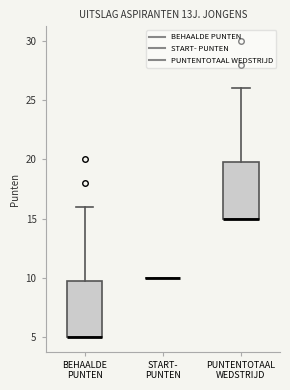

Reading left to right, transcribe this box plot: for each box, give where its median line is, the range the box spans, and where its two whiskers end, as read against the y-axis. The values are not printed on the chart, so give them approximately, as read against the axis.

BEHAALDE PUNTEN: median 5 (drawn on the box's lower edge), box 5 to 10, whiskers 5 to 16
START- PUNTEN: box collapsed to a line at 10, whiskers 10 to 10
PUNTENTOTAAL WEDSTRIJD: median 15 (drawn on the box's lower edge), box 15 to 20, whiskers 15 to 26